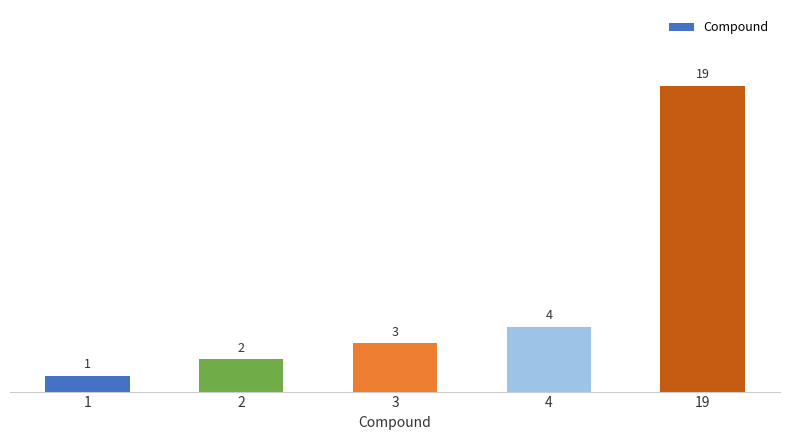

Rank the categories by value from highest to lowest.

19, 4, 3, 2, 1